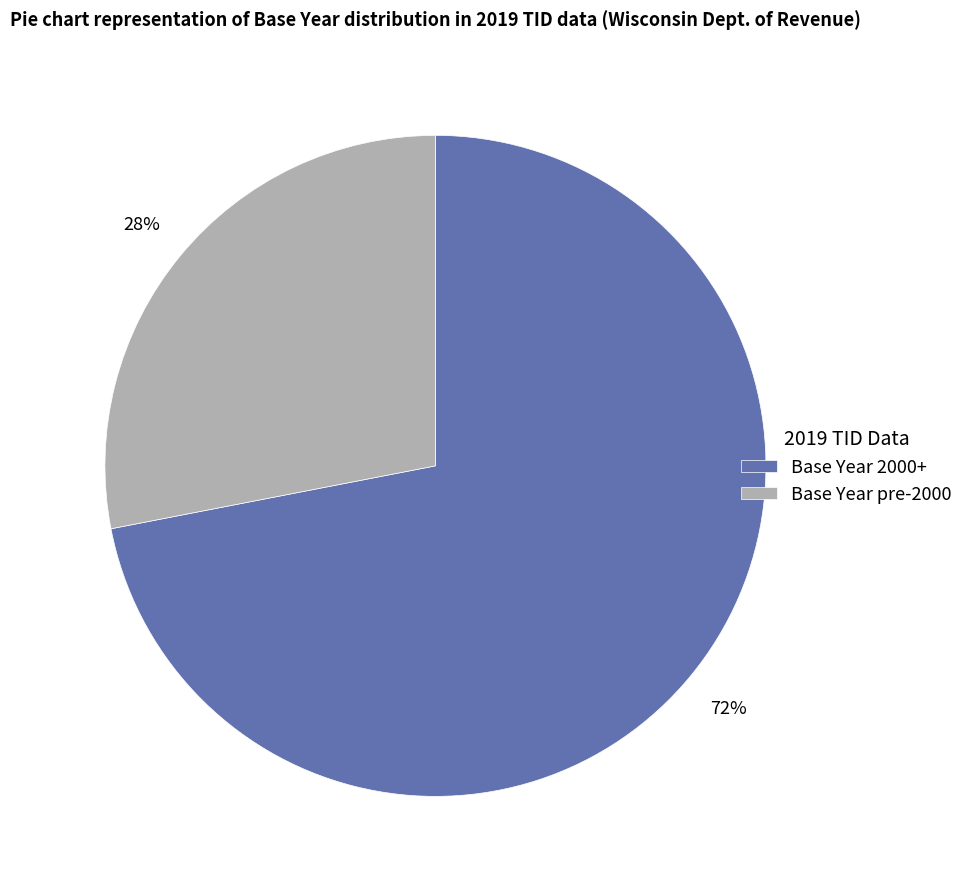

How many slices are in this pie chart?

2